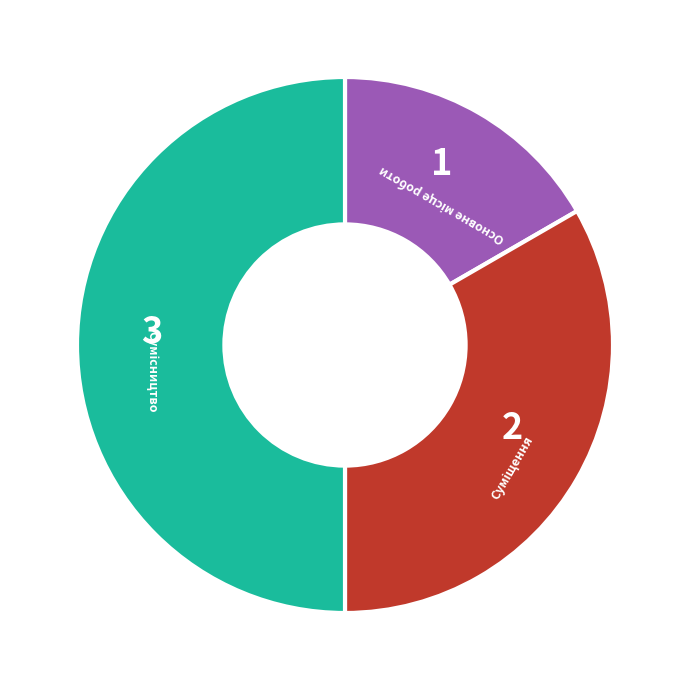

How many segments does this pie chart have?

3